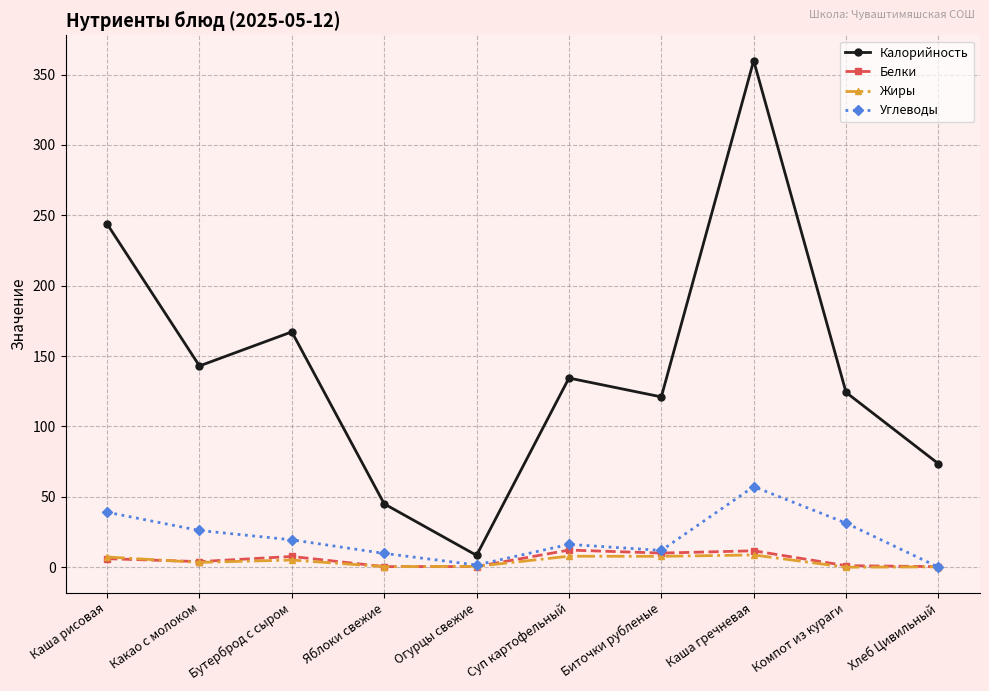

What is the difference between the highest and lowest values at Биточки рубленые?

113.3